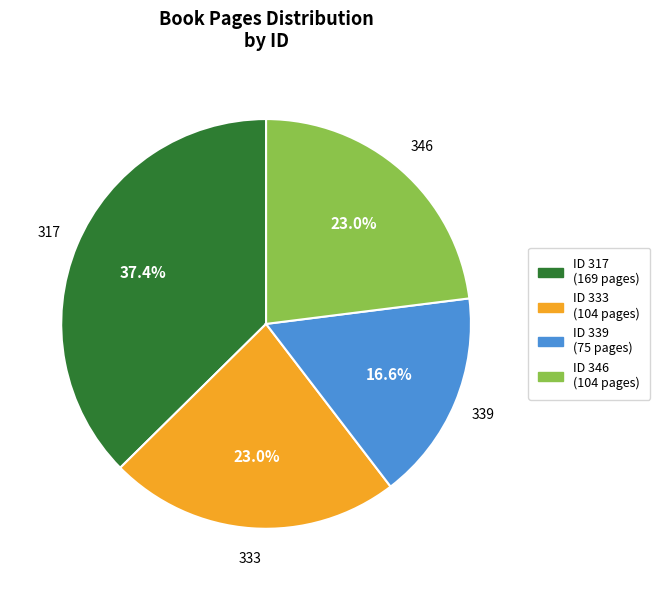

What percentage do ID 339 (75 pages) and ID 333 (104 pages) together represent?

39.6%